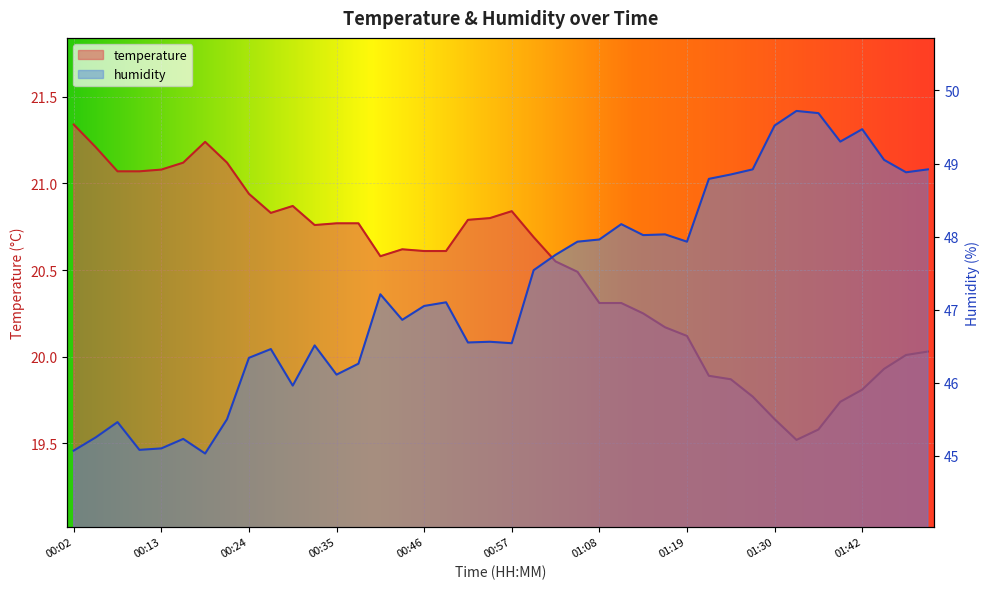

List the series in order of their overall mean, highest first.

humidity, temperature